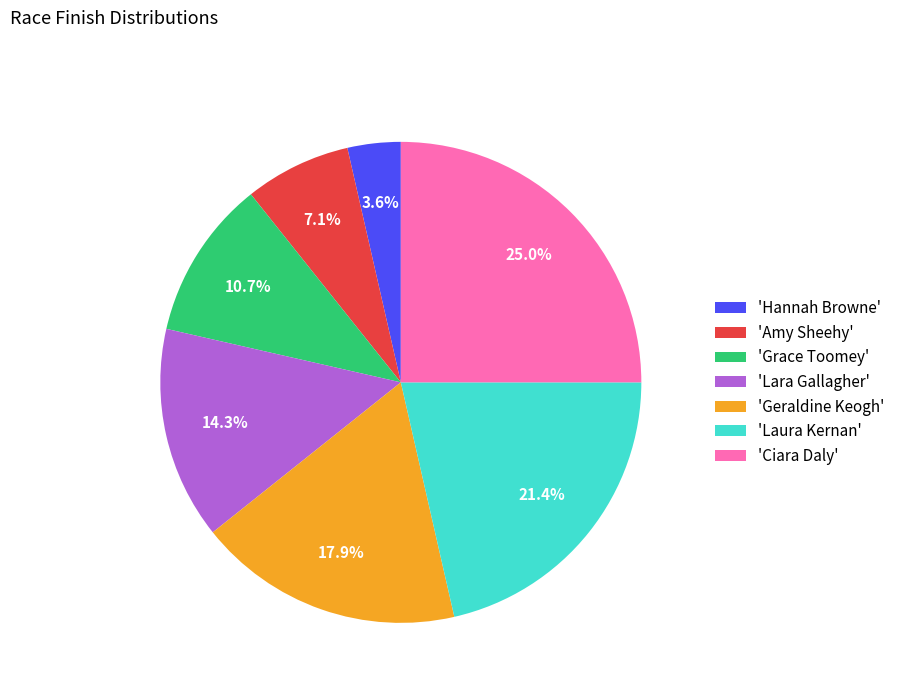

Does 'Geraldine Keogh' represent more than half of the total?

No